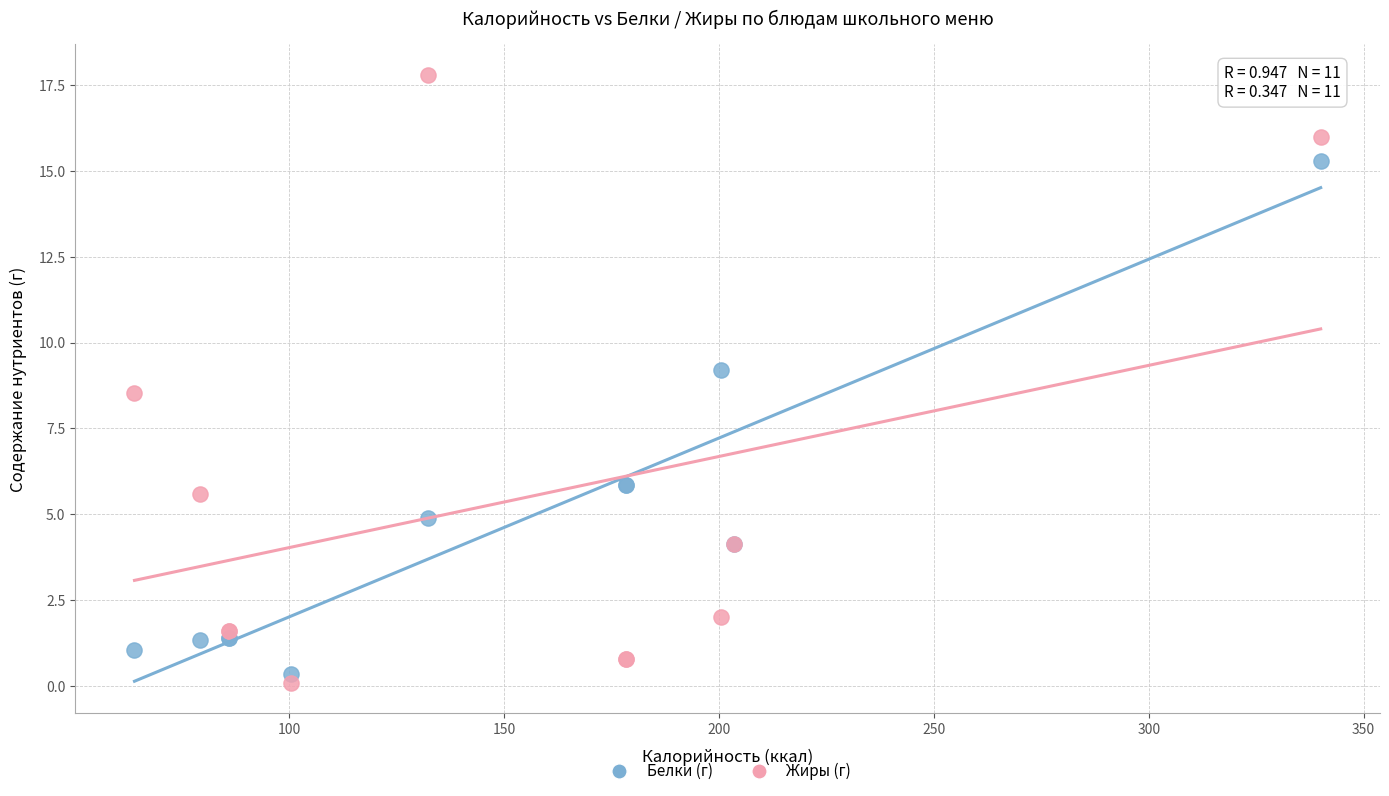

Which series has the widest spread of Y values?

Жиры (г)